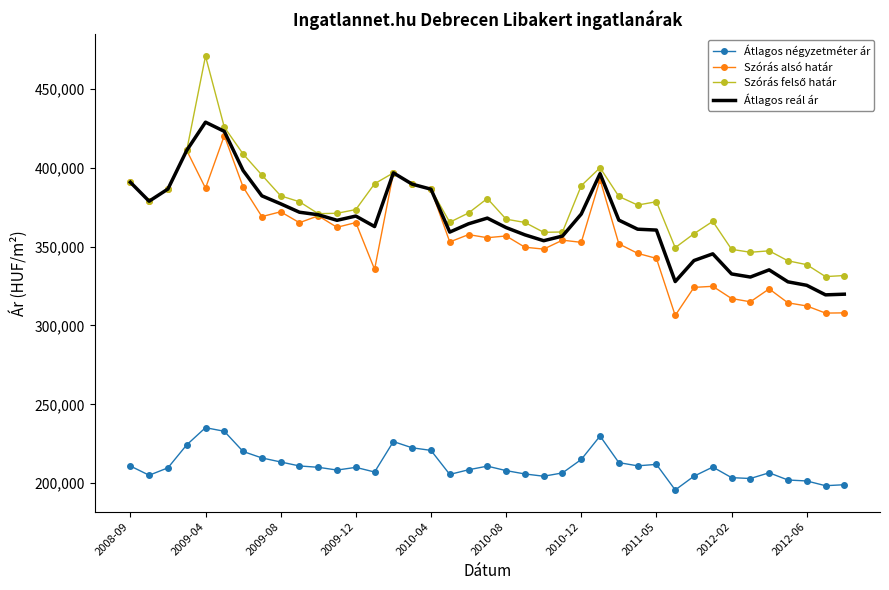

True or false: Szórás alsó határ and Átlagos négyzetméter ár cross at least once.

False